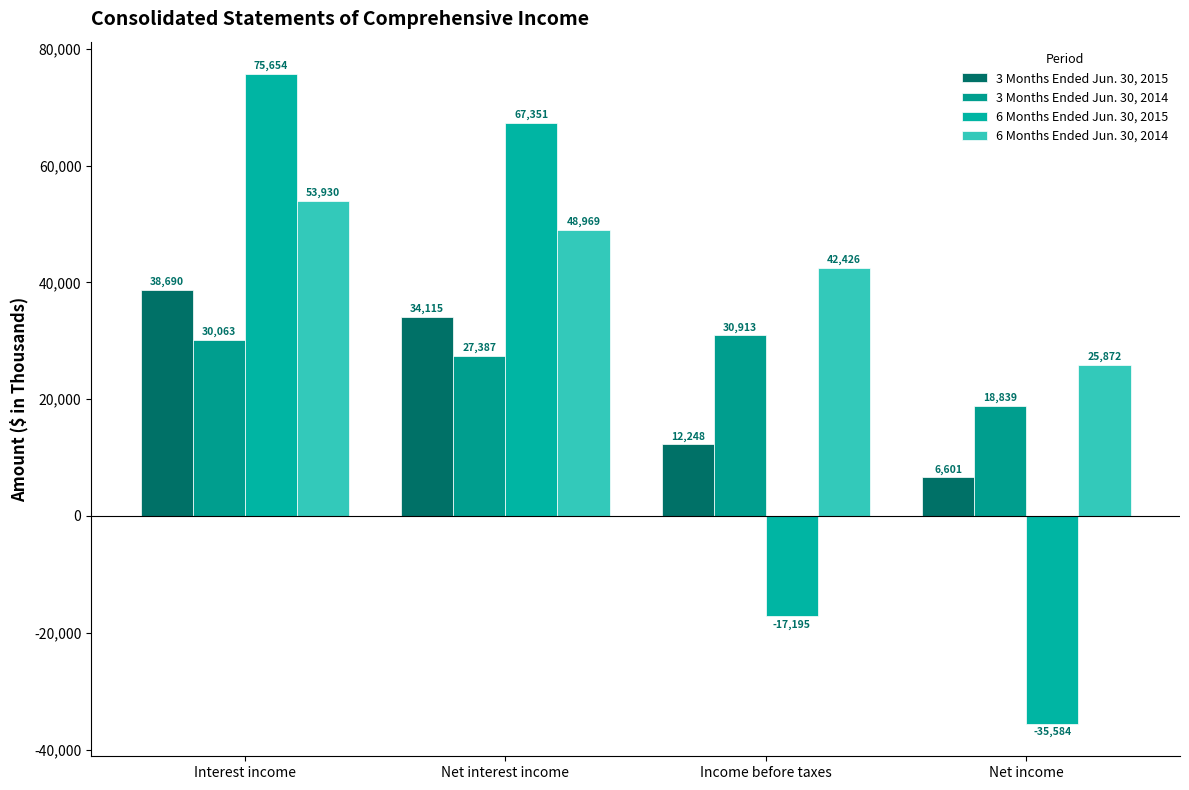

Which series has the largest total across all categories?

6 Months Ended Jun. 30, 2014